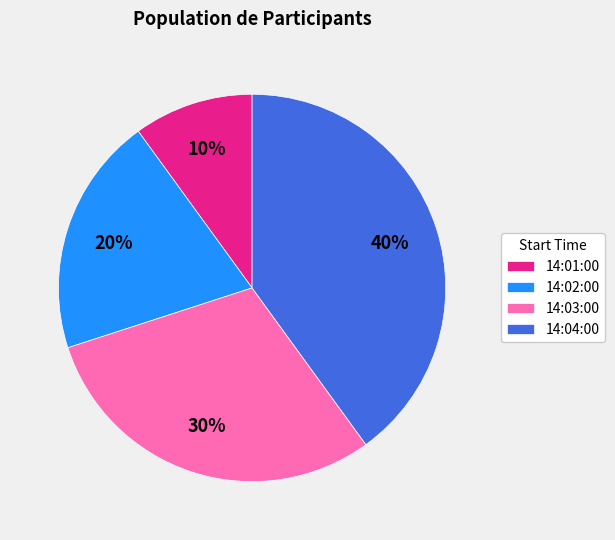

Rank the categories by value from highest to lowest.

14:04:00, 14:03:00, 14:02:00, 14:01:00